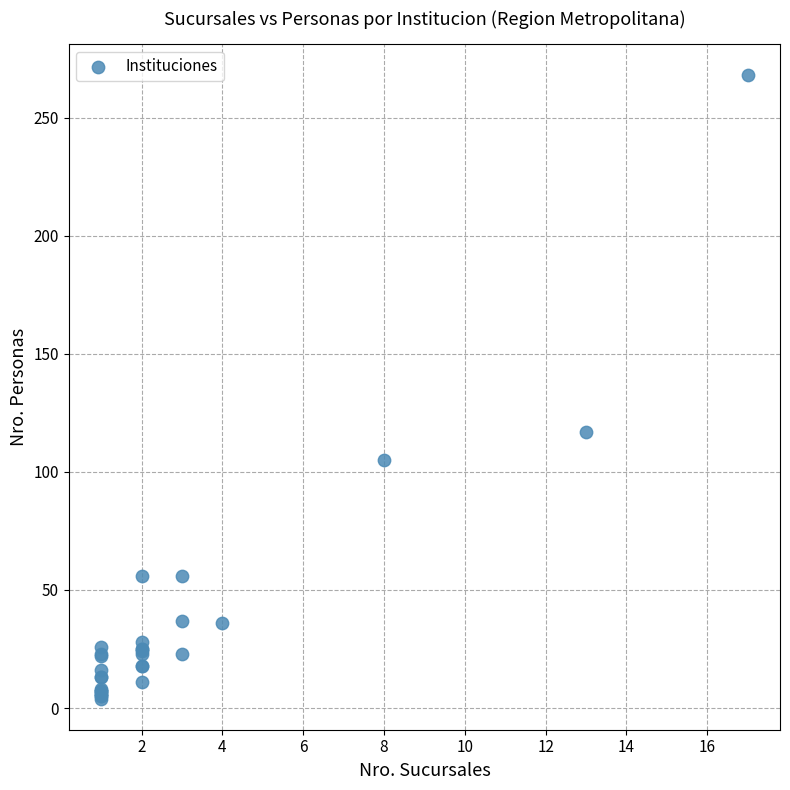

What Y value in the scatter plot is closest to 136?

117